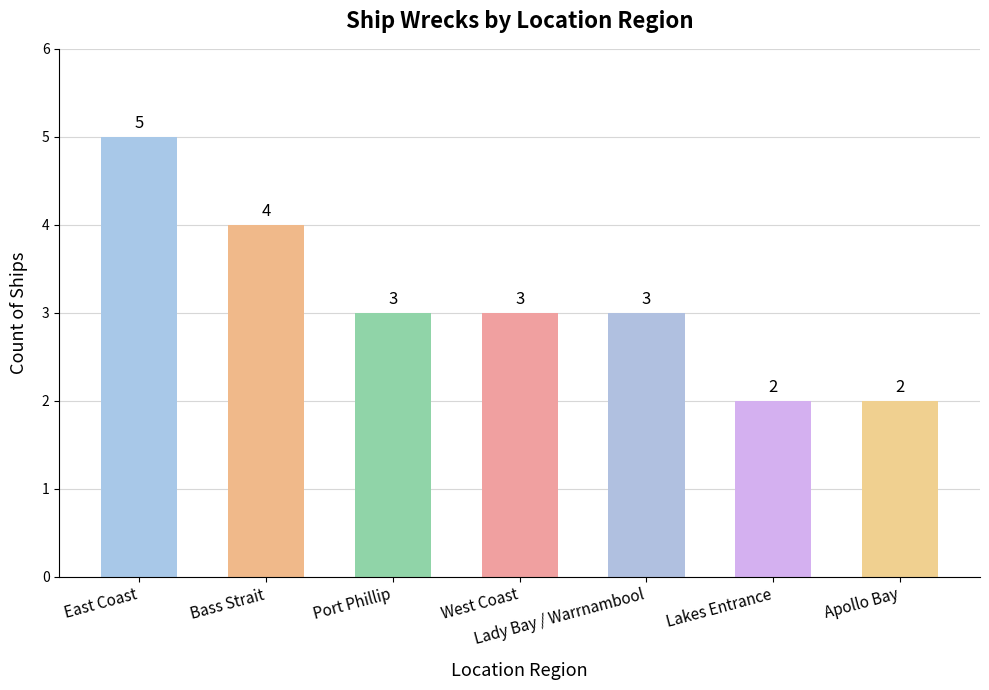

Read the value at Lakes Entrance.

2